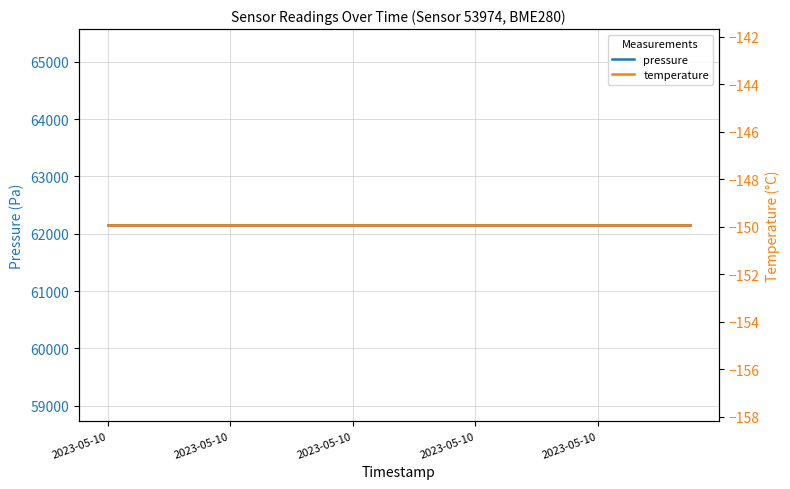

What are all the series names shown in the legend?

pressure, temperature